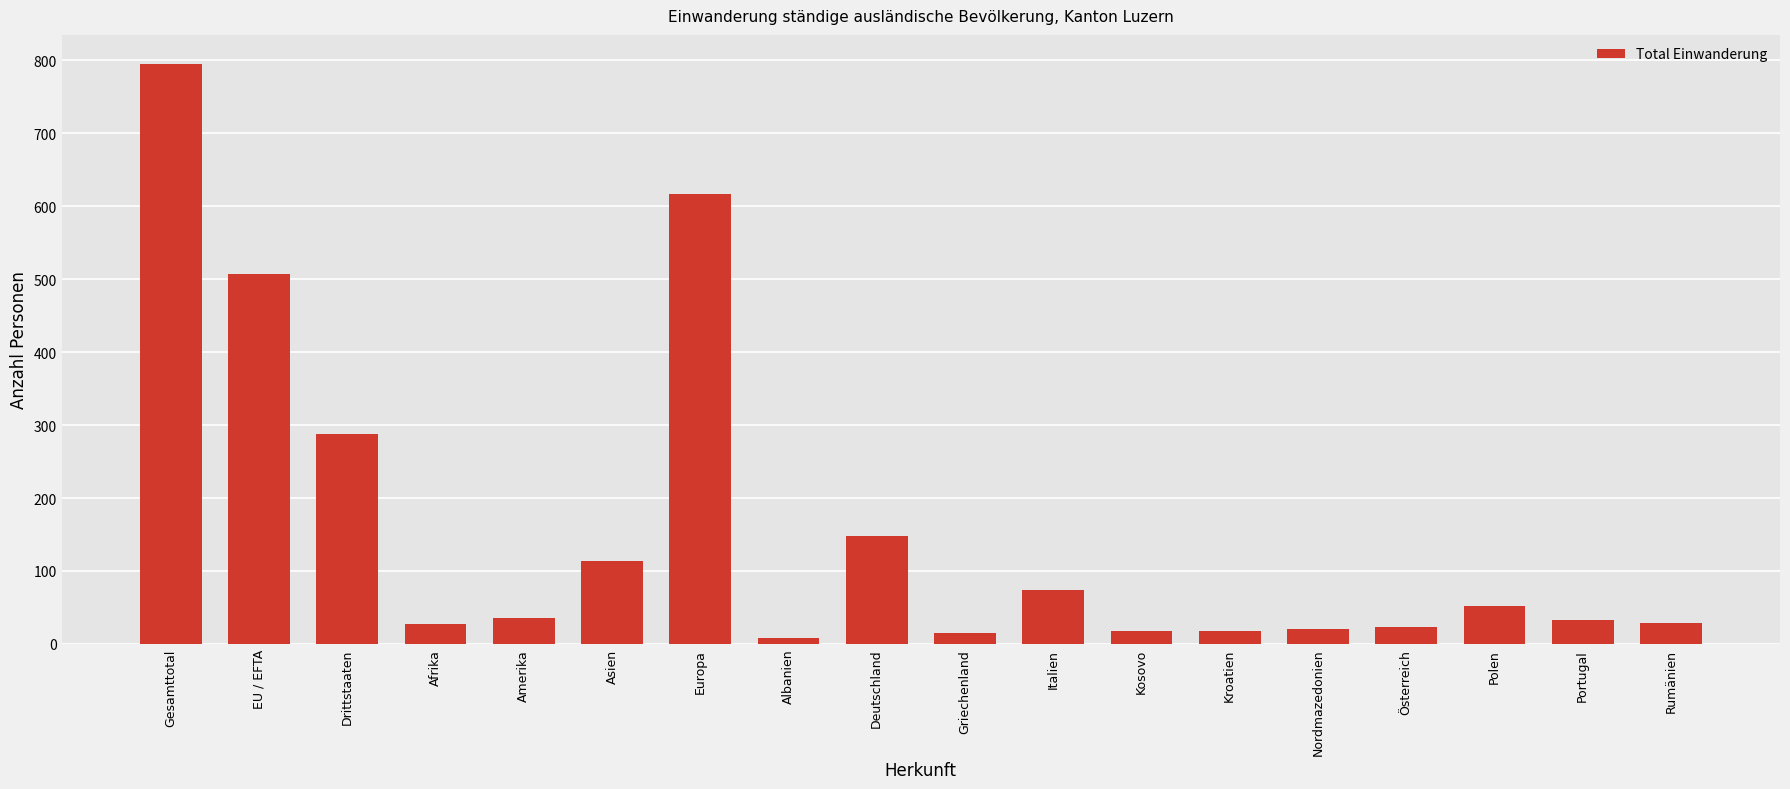

What is the change in value from Gesamttotal to Rumänien?

-766